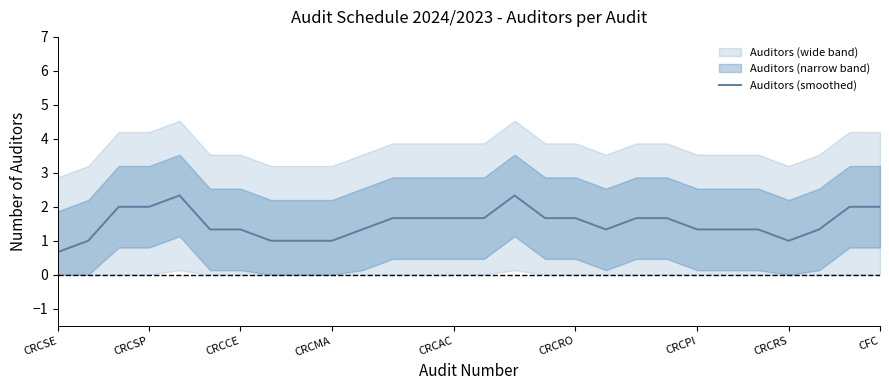

True or false: there are more than 1 points higher than both neighbors.

True